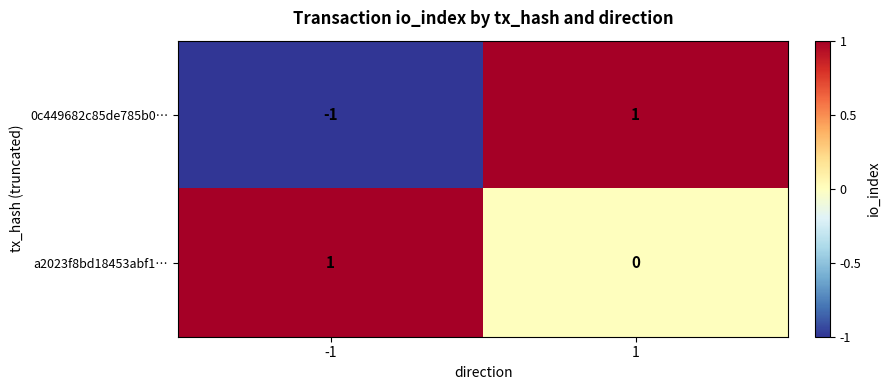

Reading right to left, list all the values displayed in this chart.

0c449682c85de785b0…: 1=1	-1=-1
a2023f8bd18453abf1…: 1=0	-1=1